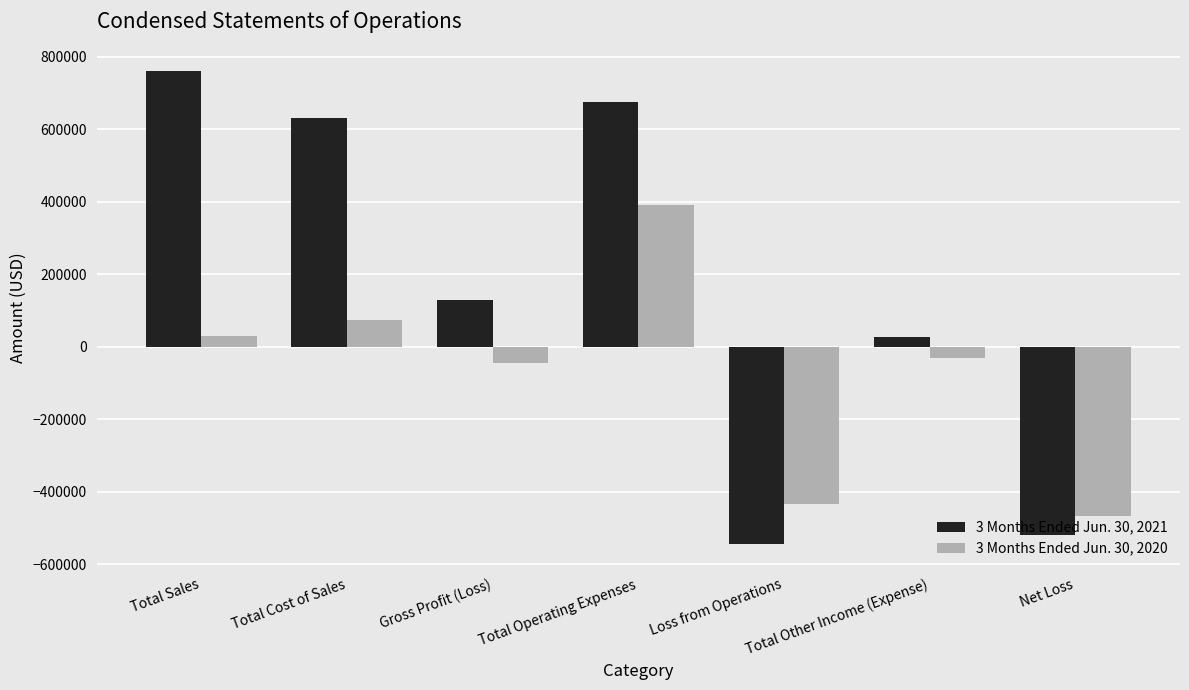

What is the sum of the 3 Months Ended Jun. 30, 2021 values at Total Other Income (Expense) and Loss from Operations?

-520436